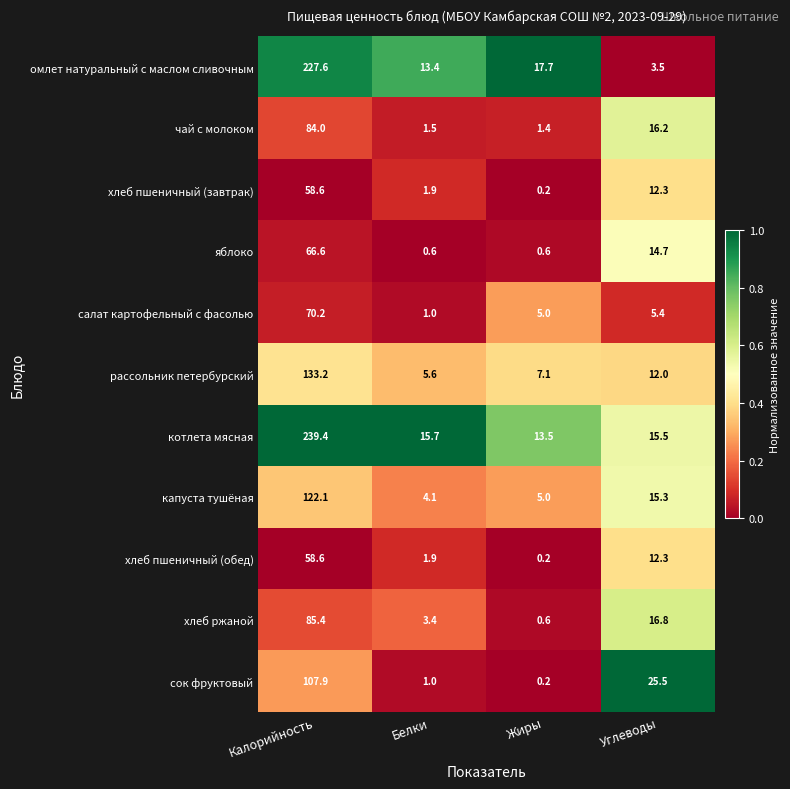

Read the салат картофельный с фасолью value at Белки.

1.0